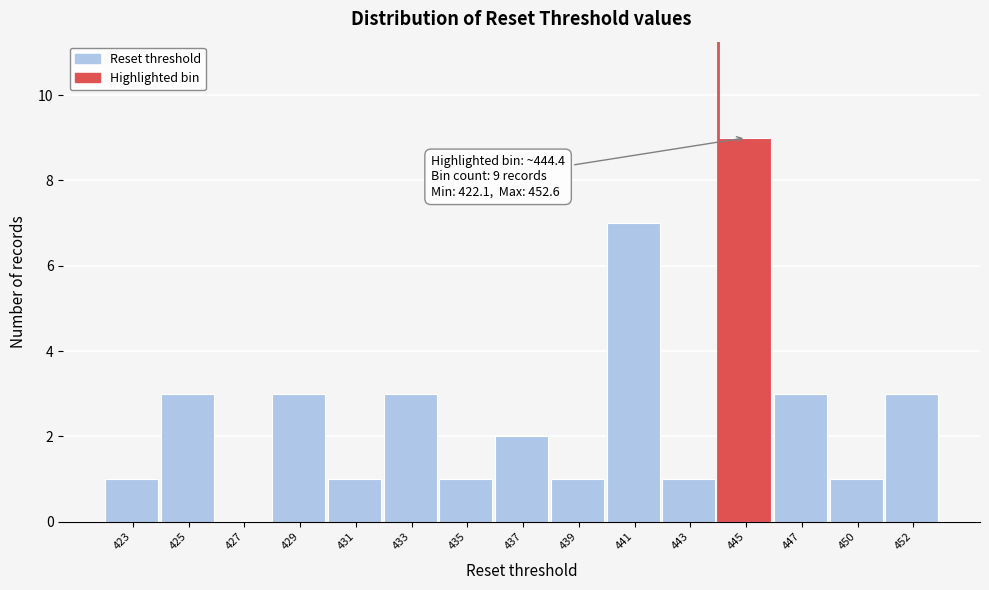

Reading left to right, transcribe all the data shown in this chart.

423=1	425=3	427=0	429=3	431=1	433=3	435=1	437=2	439=1	441=7	443=1	445=9	447=3	450=1	452=3